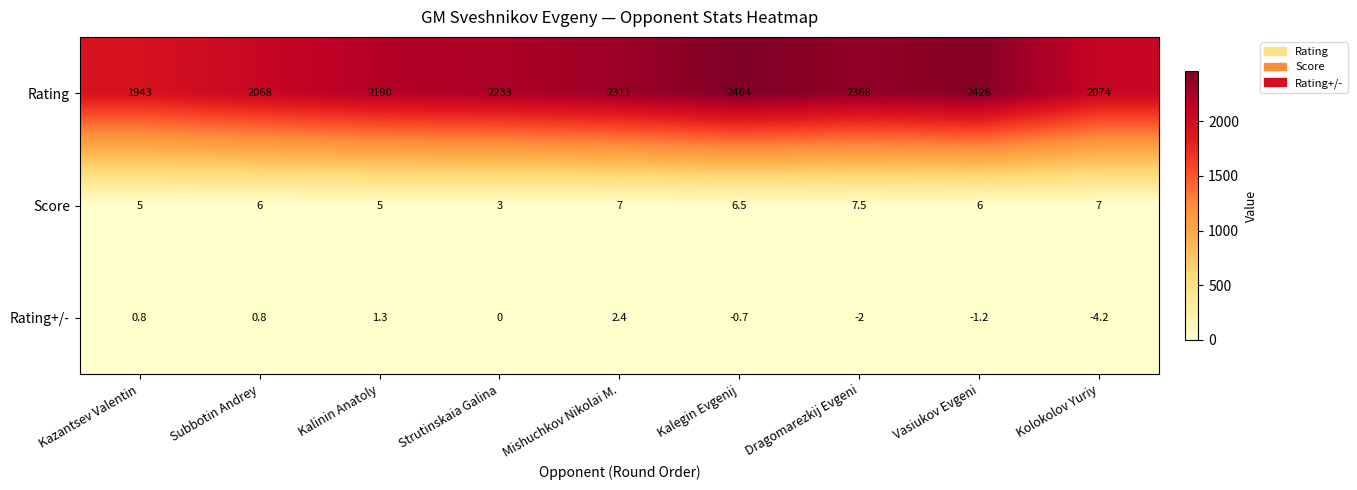

Which series has the largest range (max minus min)?

Rating